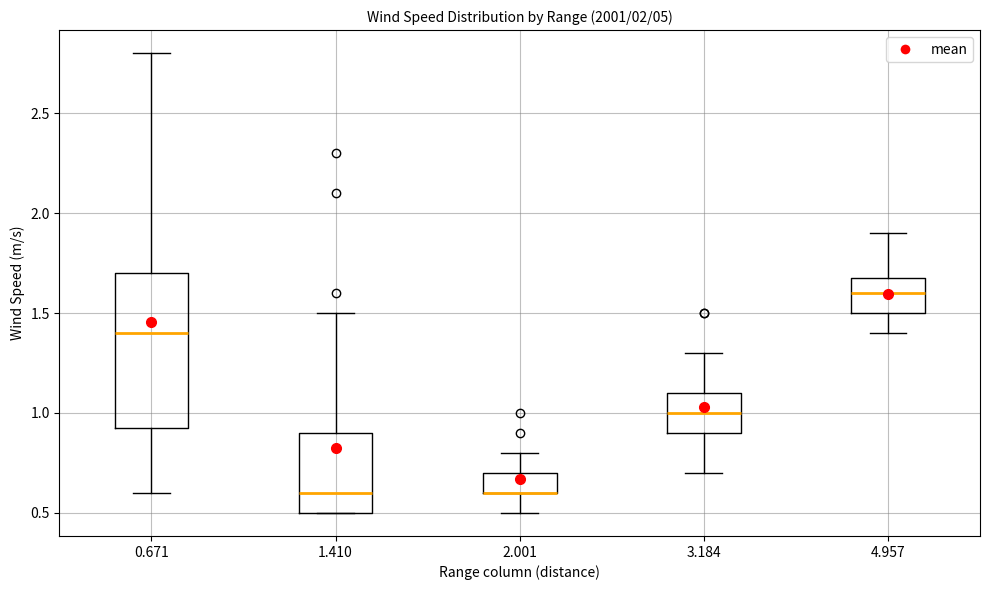

Reading left to right, read every box against the y-axis: the position of its median line, the range the box covers, and the ends of its whiskers. The values are not printed on the chart, so give them approximately, as read against the axis.

0.671: median 1.40, box 0.95 to 1.70, whiskers 0.60 to 2.80
1.410: median 0.60, box 0.50 to 0.90, whiskers 0.50 to 1.50
2.001: median 0.60 (drawn on the box's lower edge), box 0.60 to 0.70, whiskers 0.50 to 0.80
3.184: median 1.00, box 0.90 to 1.10, whiskers 0.70 to 1.30
4.957: median 1.60, box 1.50 to 1.70, whiskers 1.40 to 1.90